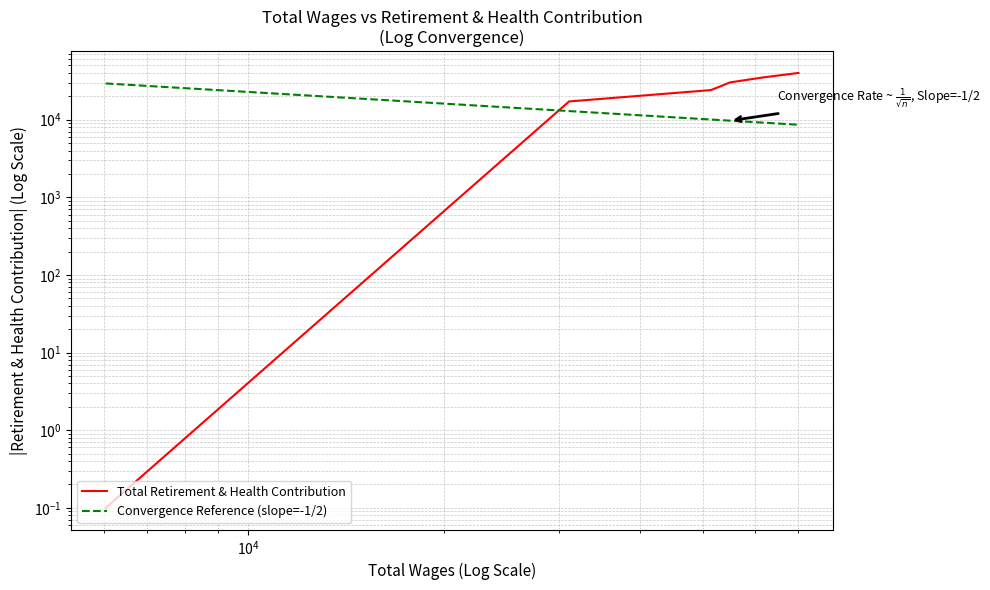

True or false: Convergence Reference (slope=-1/2) has more than 0 interior local peaks.

False